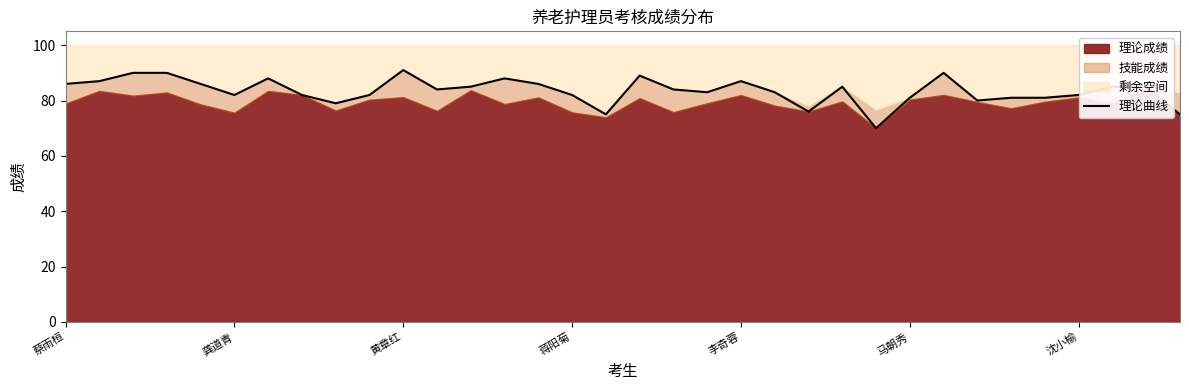

Where does the data first go above 84?

蔡雨桓